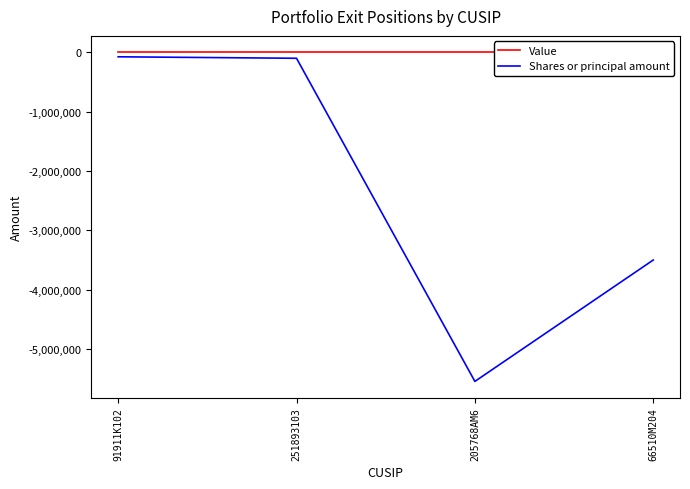

Is this an area chart (filled region under the line)?

No